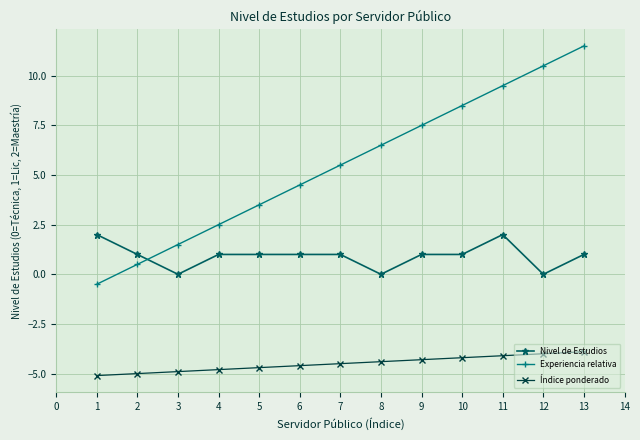

What is the lowest value of the Experiencia relativa series?

-0.5